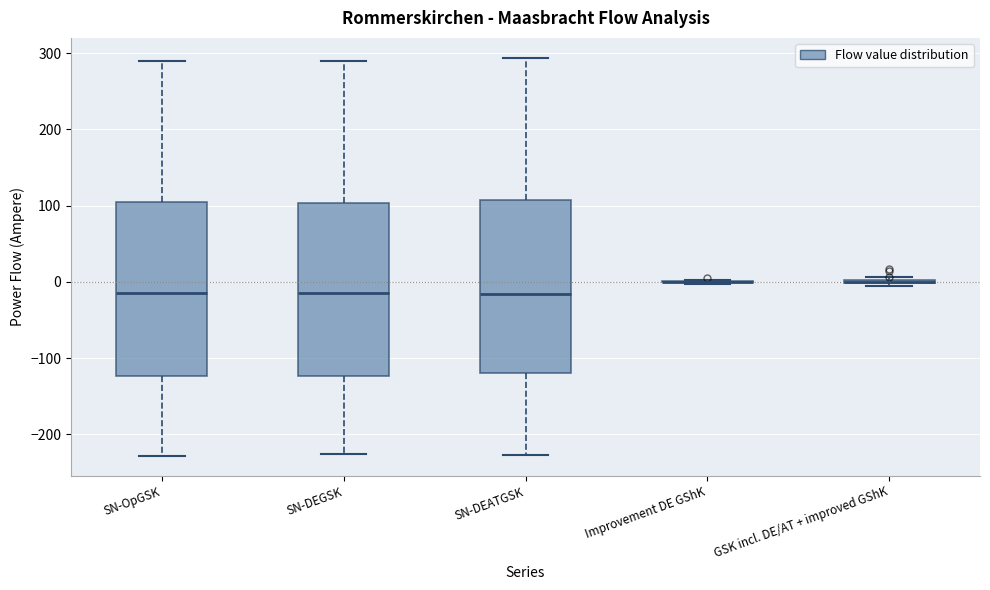

Reading left to right, read every box against the y-axis: the position of its median line, the range the box covers, and the ends of its whiskers. The values are not printed on the chart, so give them approximately, as read against the axis.

SN-OpGSK: median -10, box -120 to 110, whiskers -230 to 290
SN-DEGSK: median -10, box -120 to 100, whiskers -220 to 290
SN-DEATGSK: median -20, box -120 to 110, whiskers -230 to 290
Improvement DE GShK: box collapsed to a line at 0, whiskers 0 to 0
GSK incl. DE/AT + improved GShK: box collapsed to a line at 0, whiskers 0 to 10